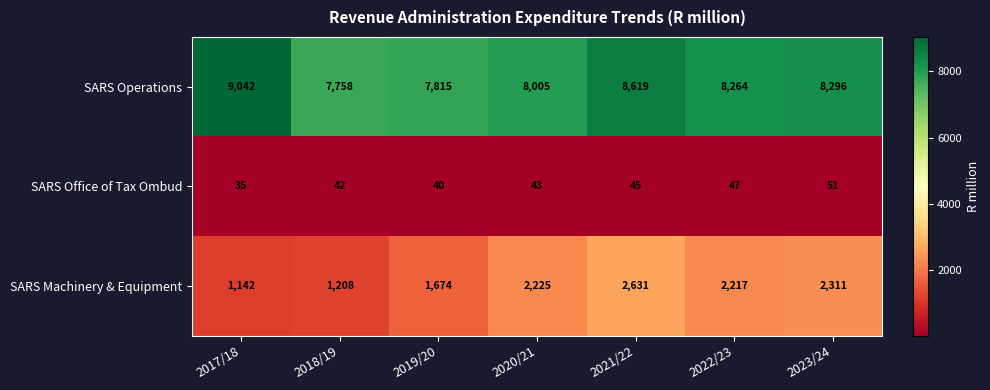

At 2020/21, list the series in order from largest to smallest.

SARS Operations, SARS Machinery & Equipment, SARS Office of Tax Ombud